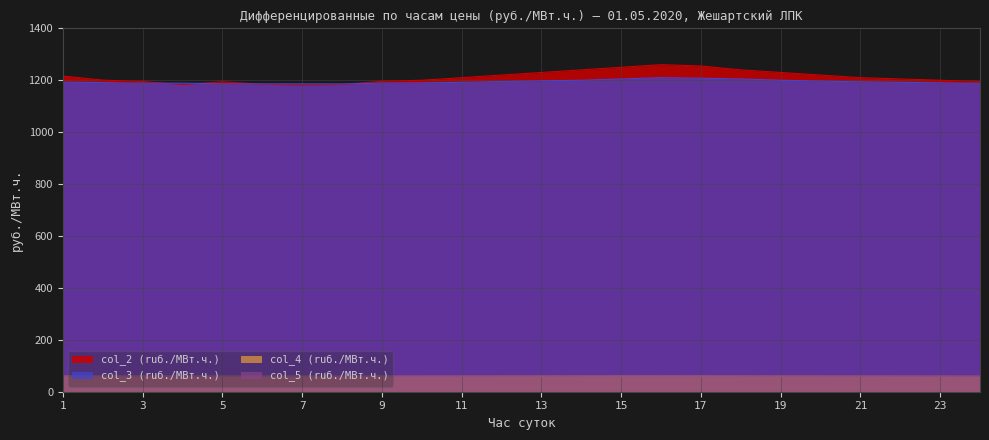

Which series has the largest total across all categories?

col_2 (ruб./МВт.ч.)